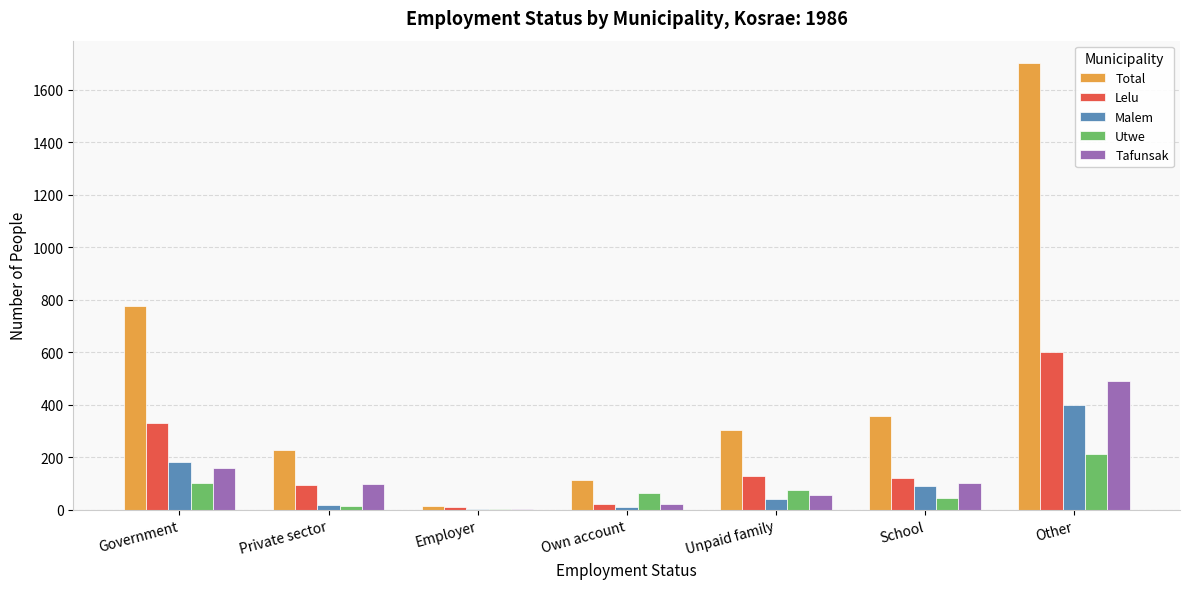

What is the sum of all Total values?

3495